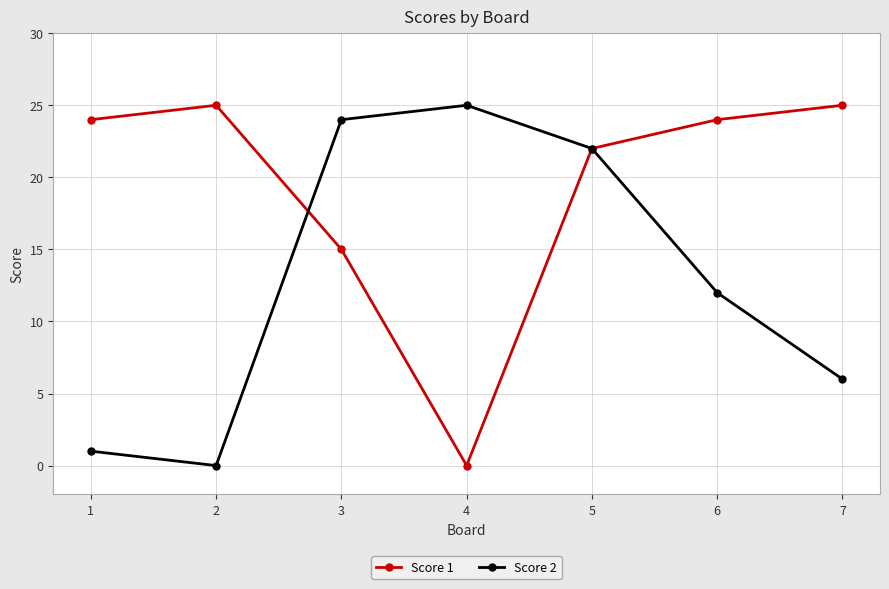

How many values in the Score 2 series are below 12?

3